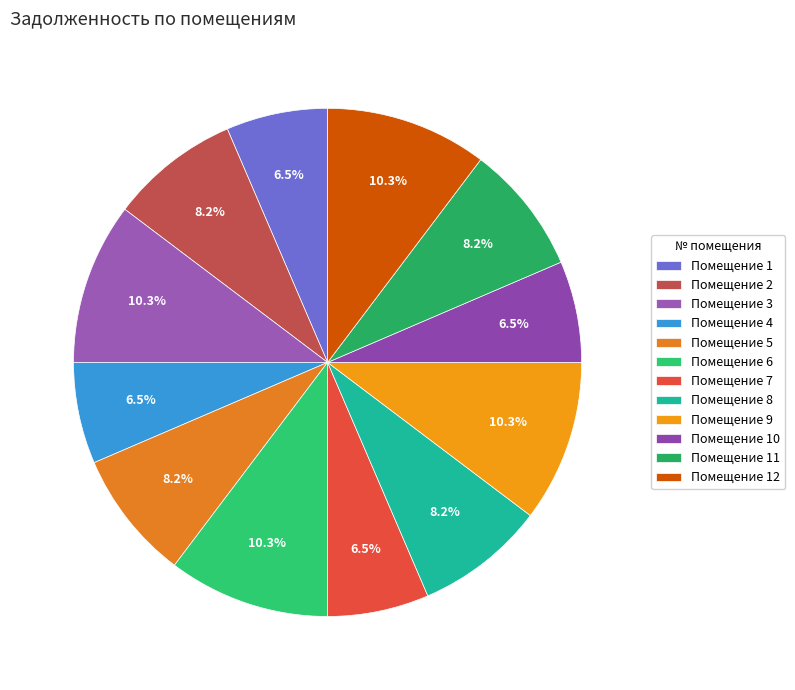

How many segments does this pie chart have?

12